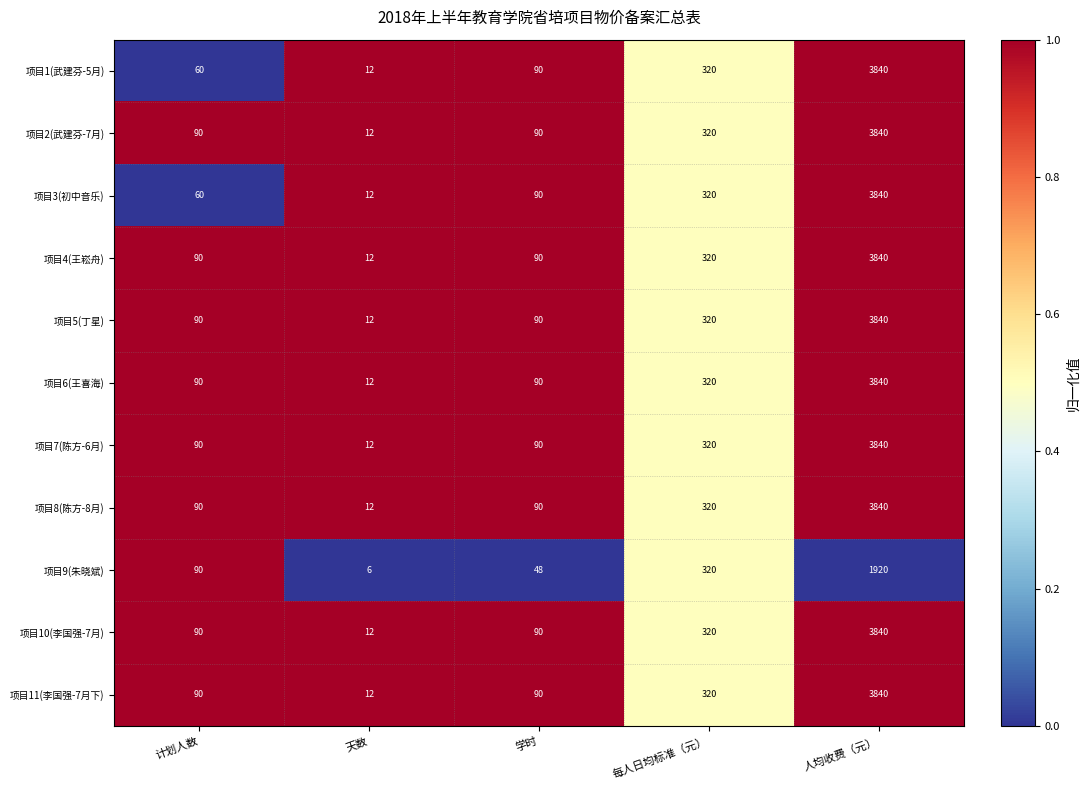

At which category is the sum across all series the highest?

人均收费（元）